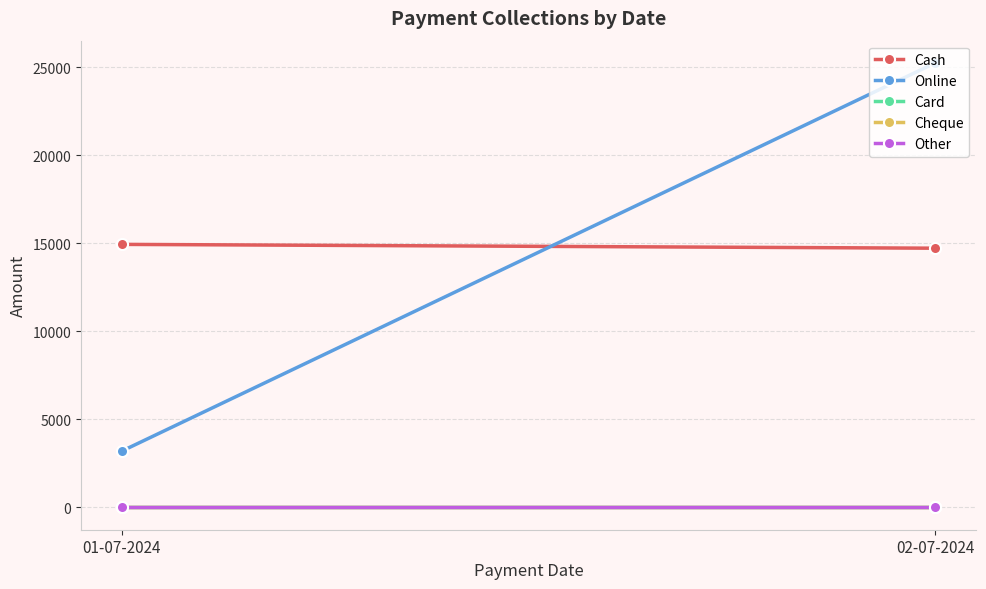

What is the label of the 1st point from the right?

02-07-2024